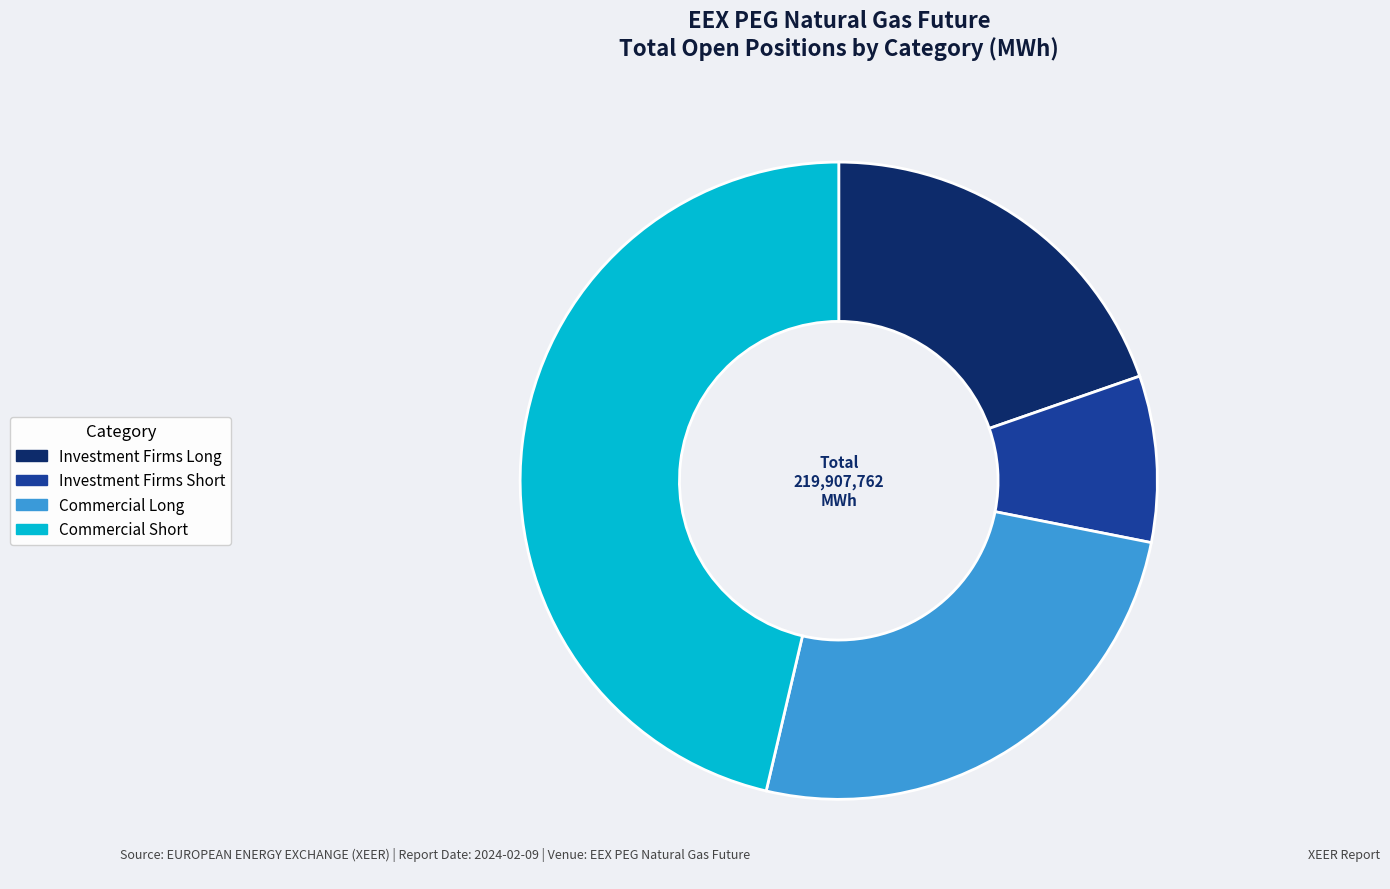

Is the sum of Commercial Long and Investment Firms Long greater than half?

No